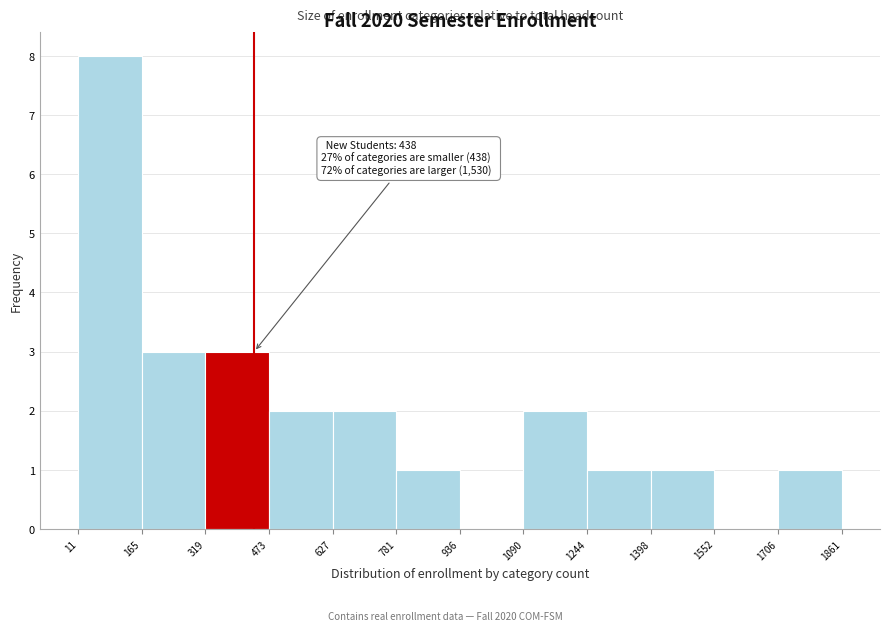

Over which range of the x-axis is the bar tallest?

11 to 165